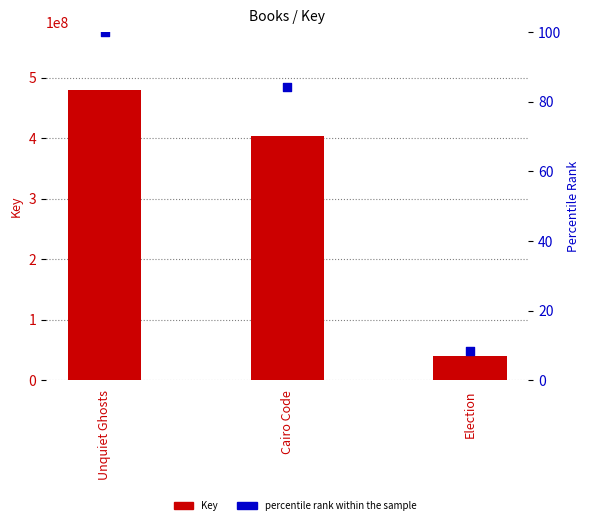

At how many categories does at least one series exceed 13060988?

3